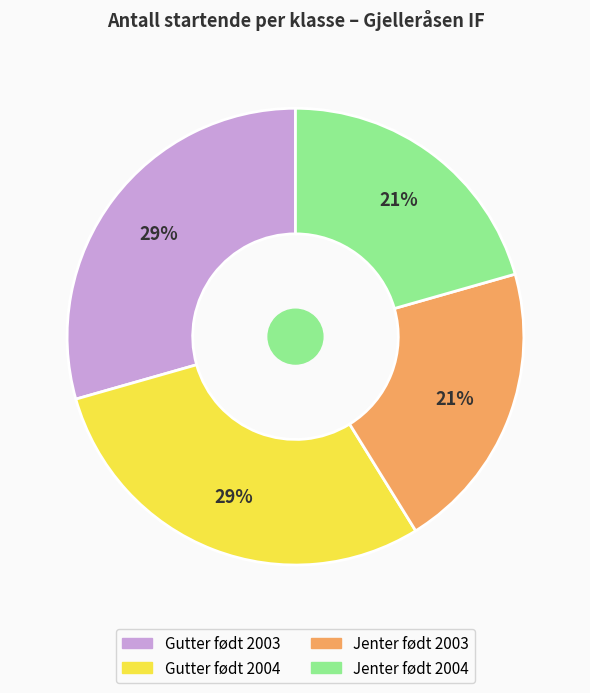

What is the ratio of the value at Gutter født 2003 to the value at Jenter født 2003?

1.4